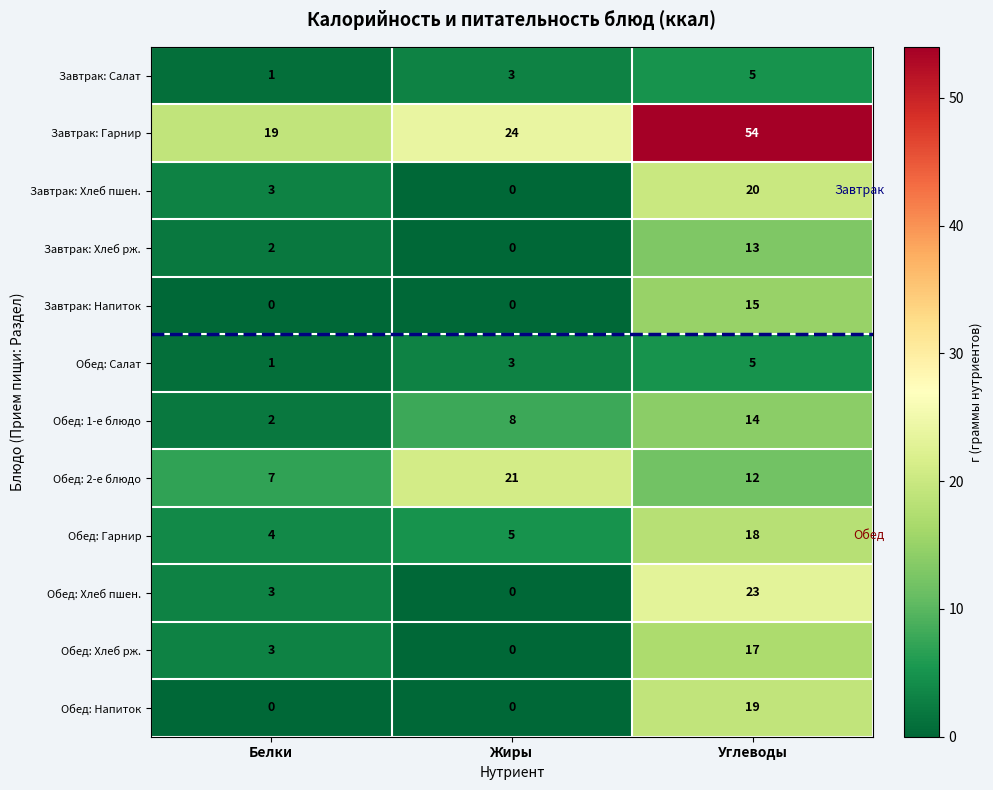

List the labels in order of Завтрак: Хлеб пшен. value, largest first.

Углеводы, Белки, Жиры